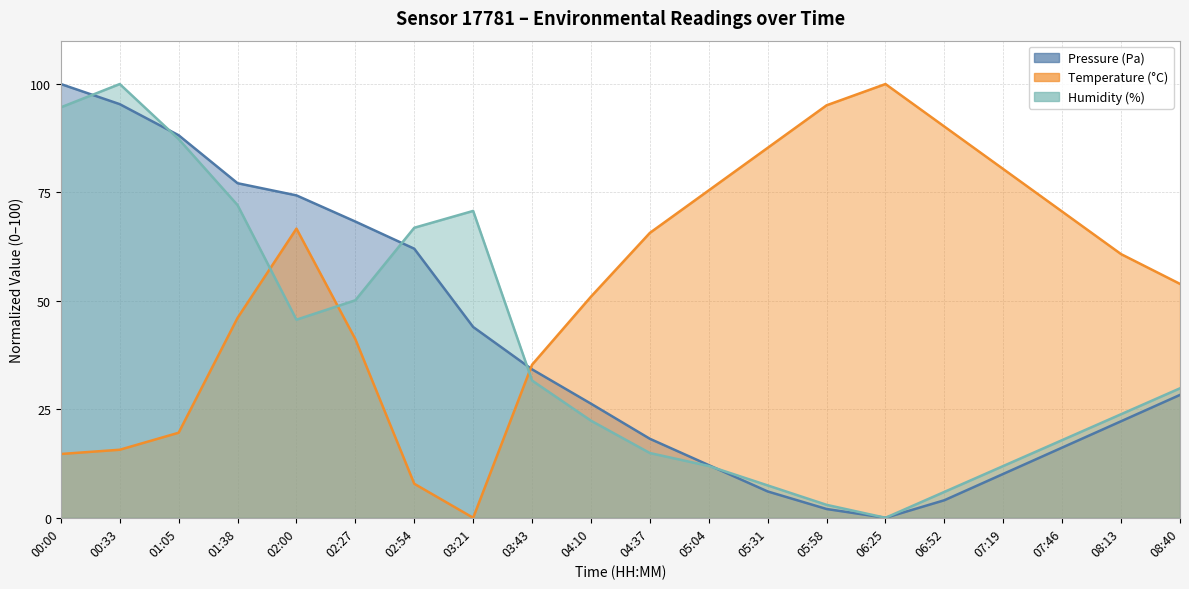

Between which two adjacent categories do Humidity (%) and Temperature (°C) first intersect?

01:38 and 02:00